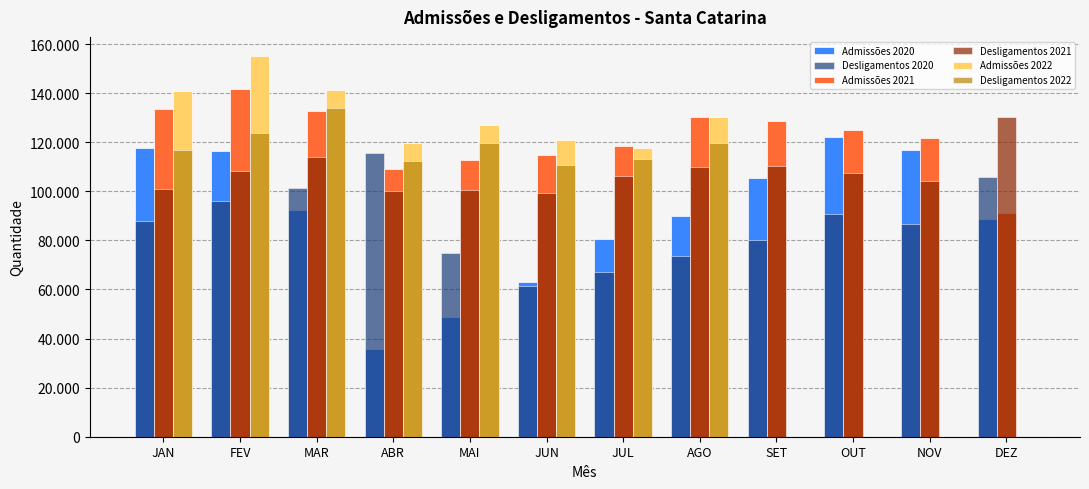

Are the bars grouped side by side (vs. stacked)?

Yes